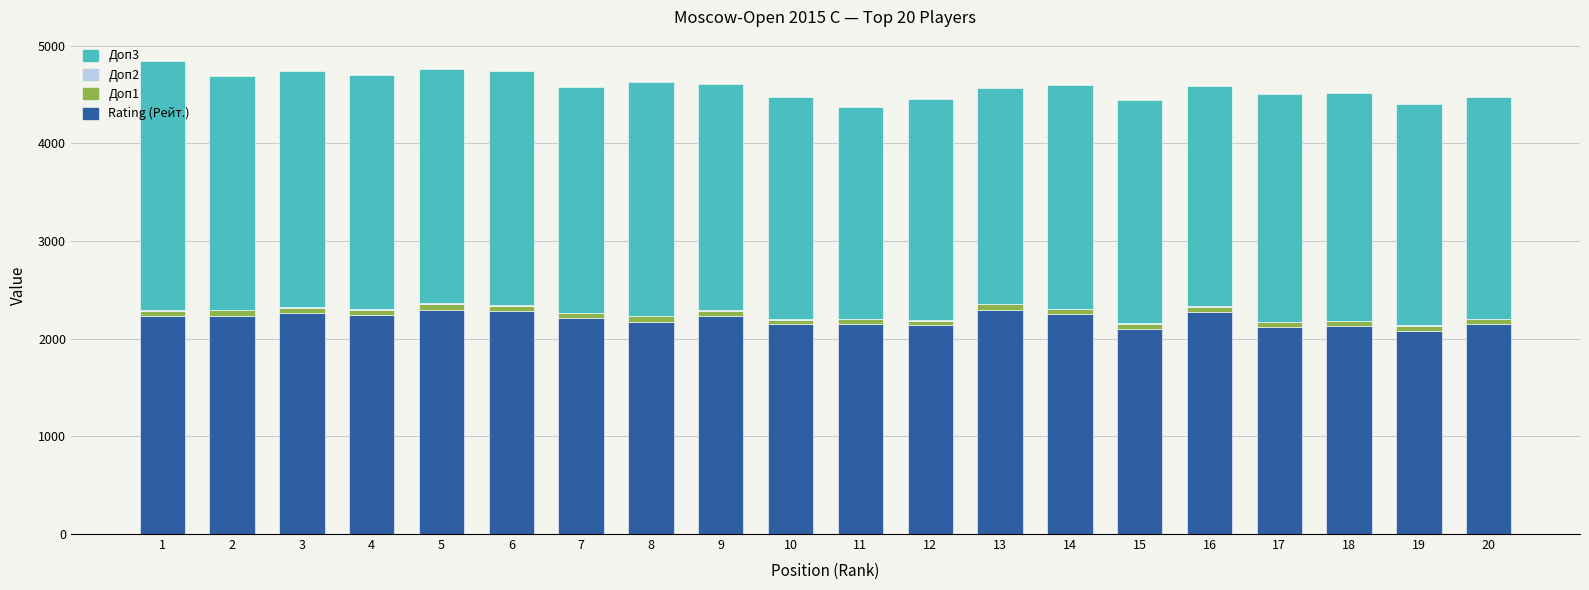

What is the sum of the Rating (Рейт.) values at 17 and 16?

4397.0